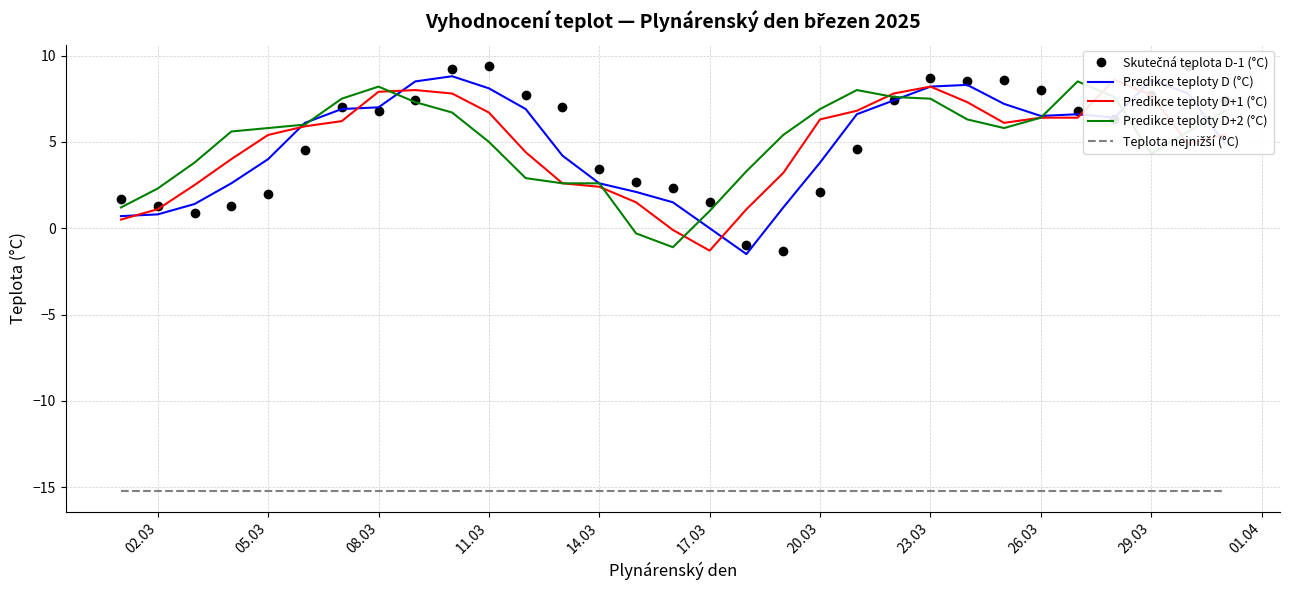

What is the maximum value for Predikce teploty D (°C)?

8.8